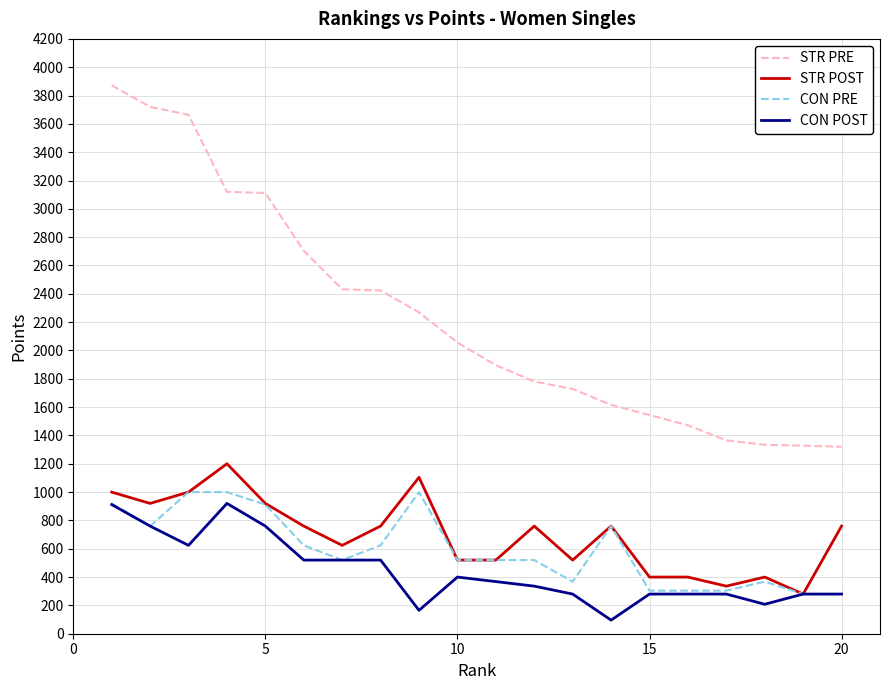

What is the maximum value for STR PRE?

3872